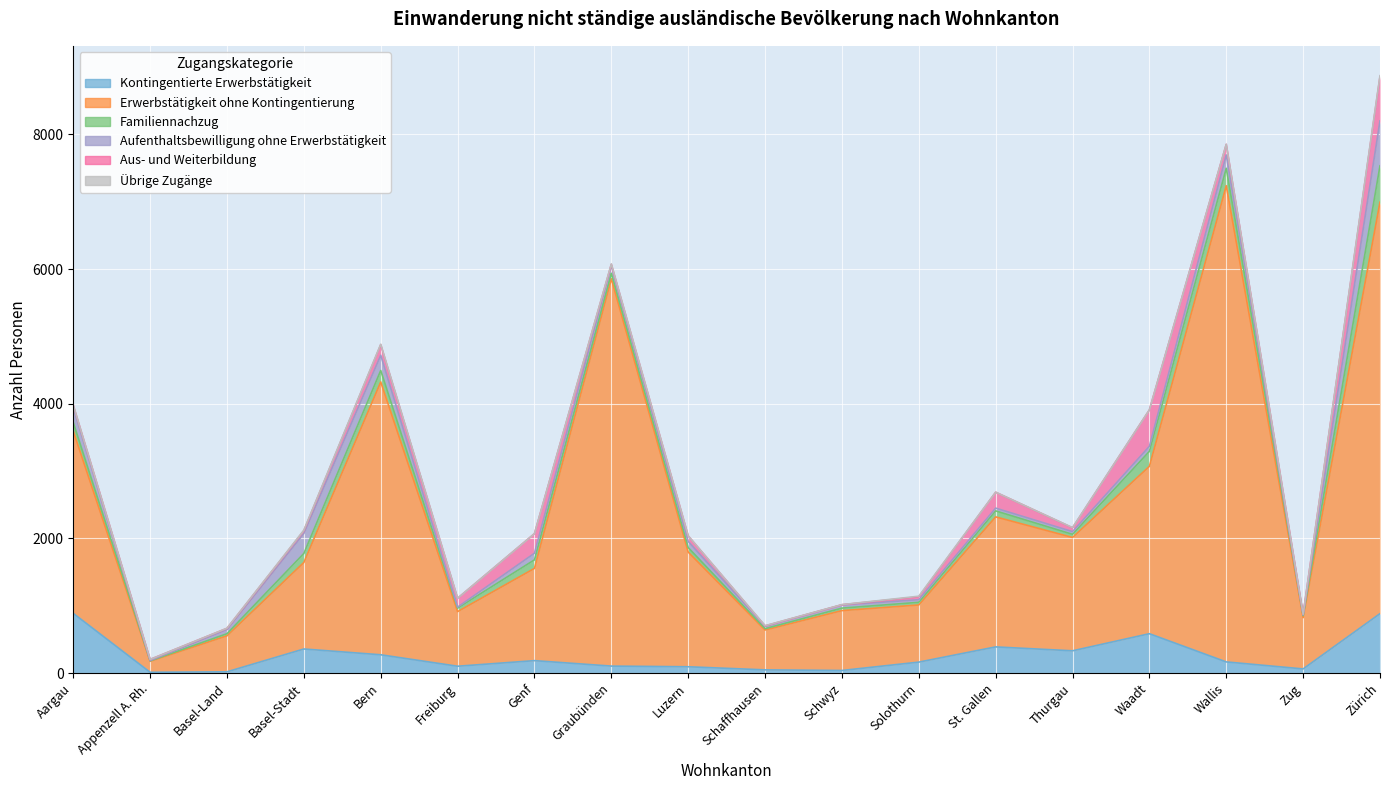

True or false: Familiennachzug and Übrige Zugänge intersect in this chart.

False